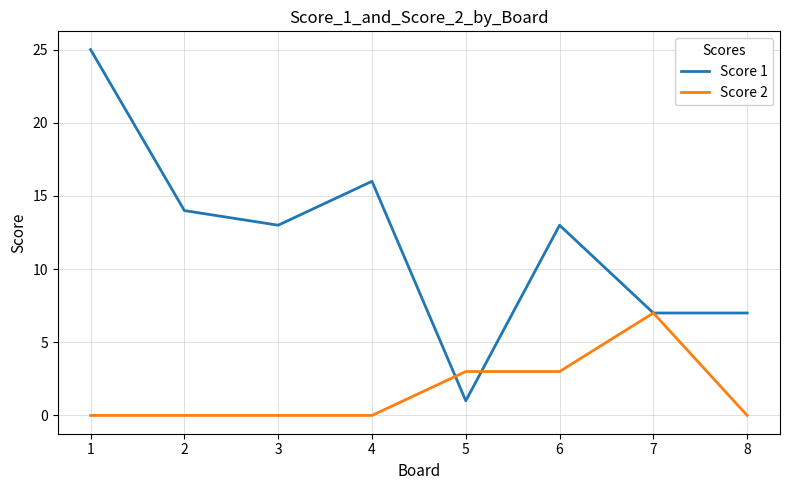

Which series has the largest range (max minus min)?

Score 1